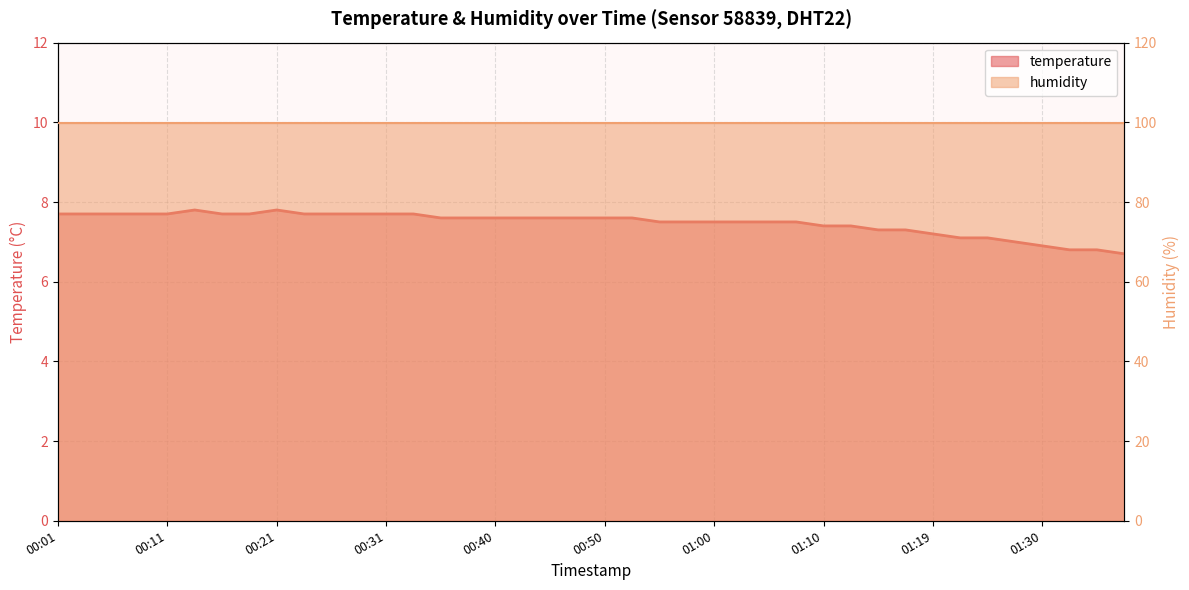

What is the label of the 10th point from the left?

00:23